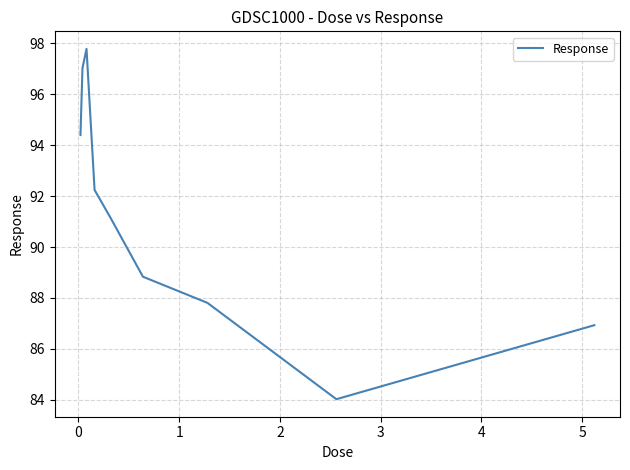

What is the greatest value displayed?

97.8